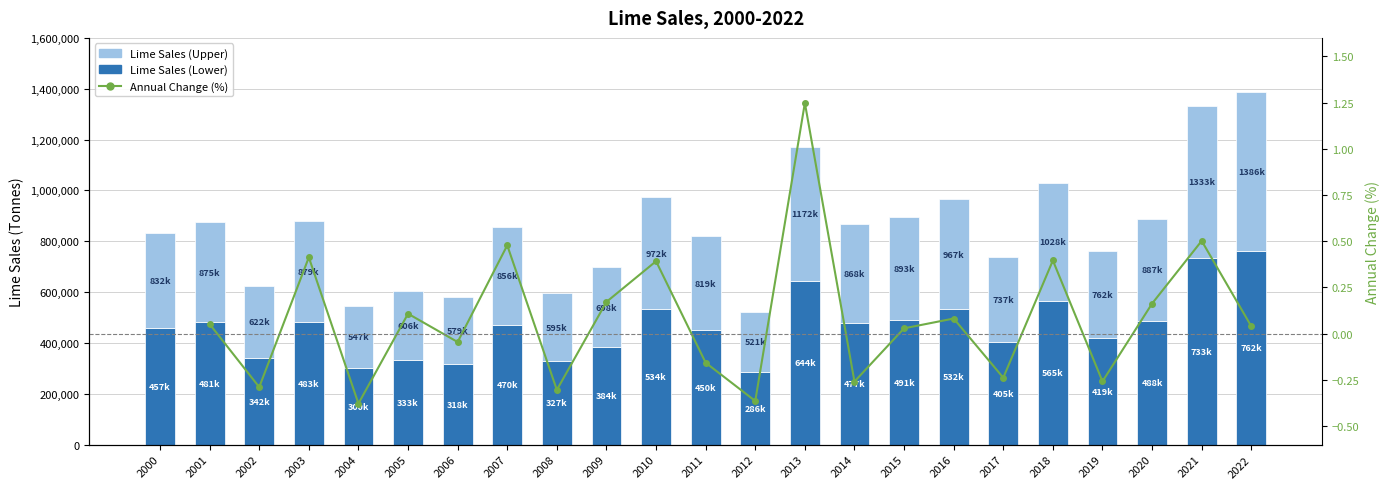

How many bars are there in total?

23